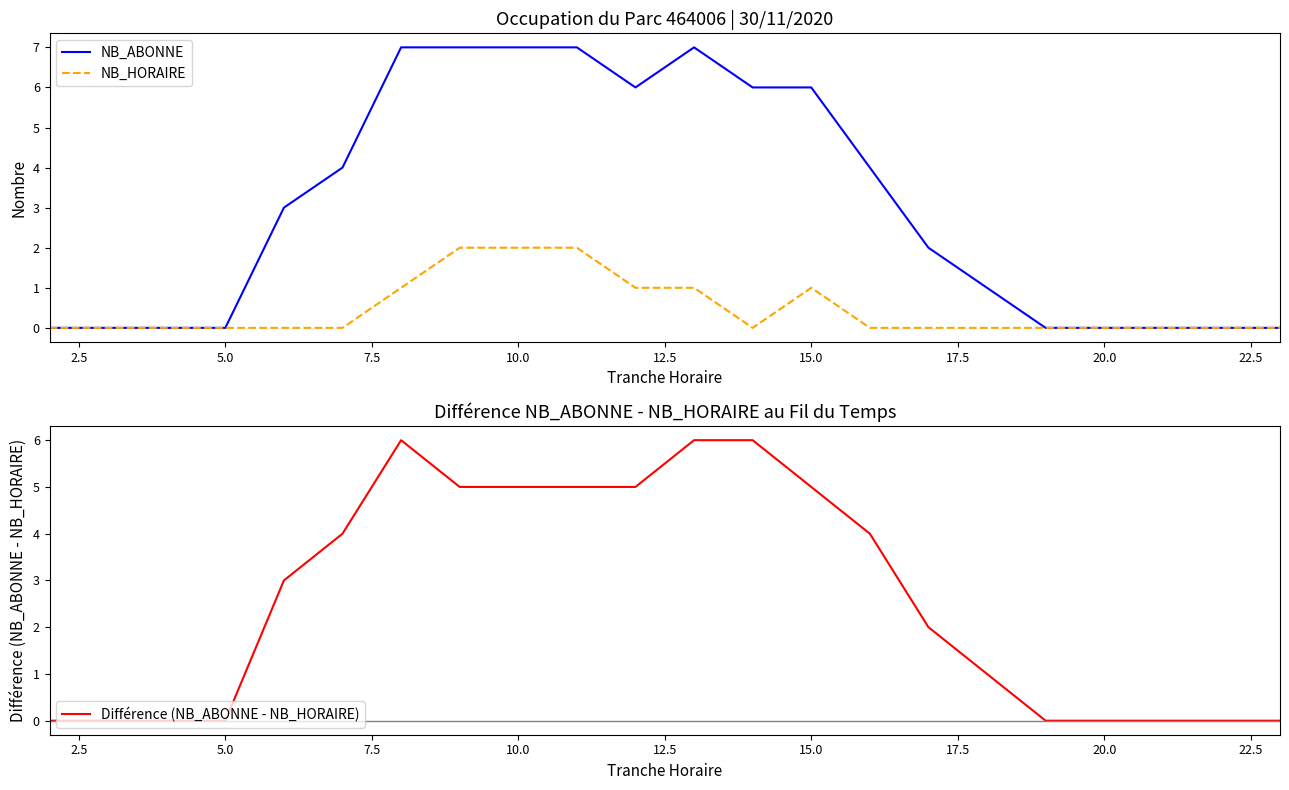

The value of NB_HORAIRE at 5.0 is 0. True or false?

True